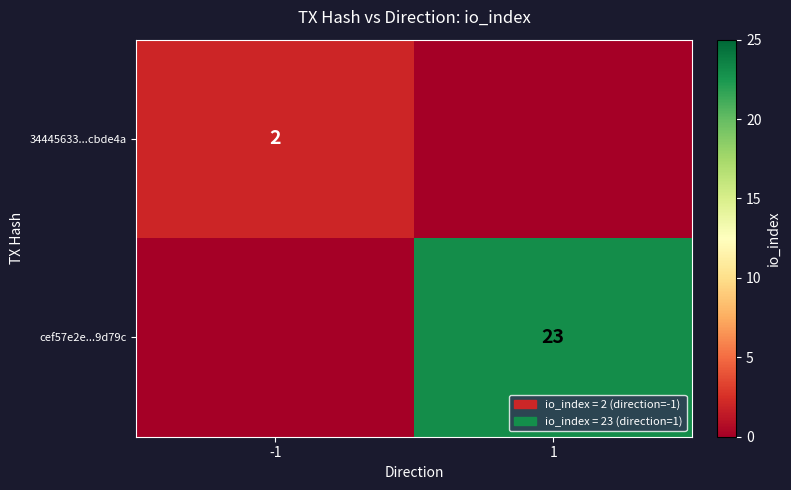

Is the value of cef57e2e...9d79c at 1 greater than the value of 34445633...cbde4a at -1?

Yes